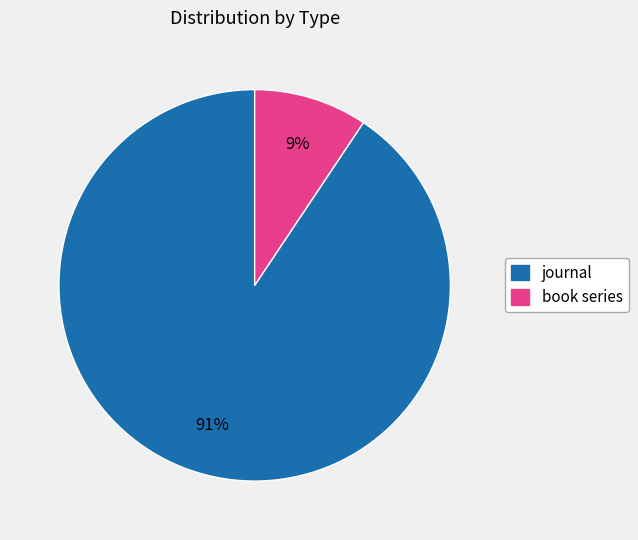

Combined, do journal and book series account for over 50%?

Yes